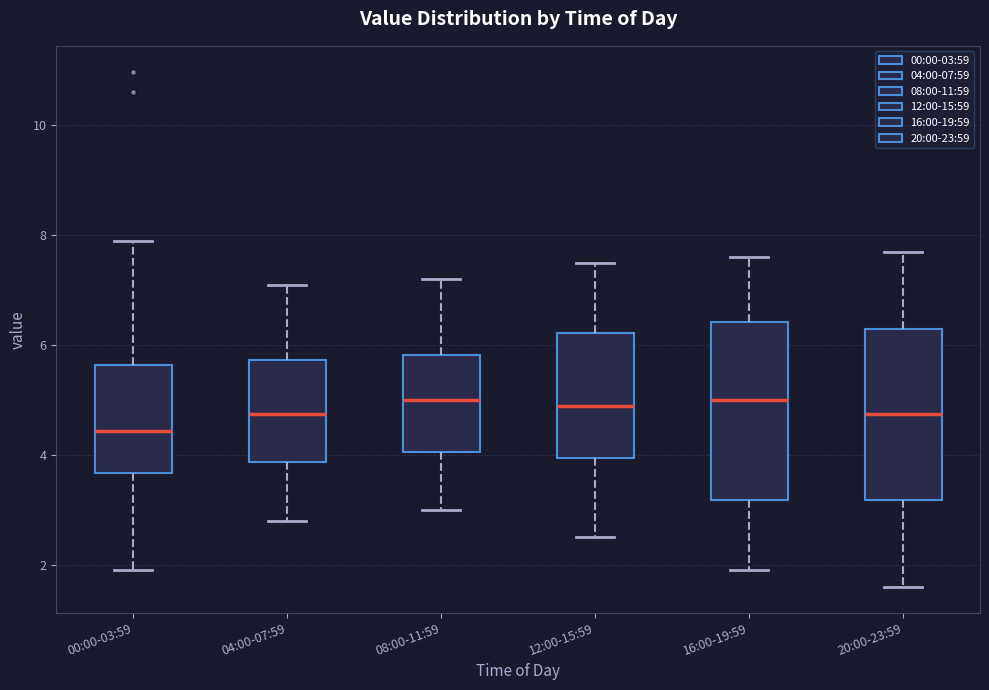

Where does the upper whisker of the box for 08:00-11:59 end on the y-axis? The values are not printed on the chart, so give them approximately, as read against the axis.

7.2